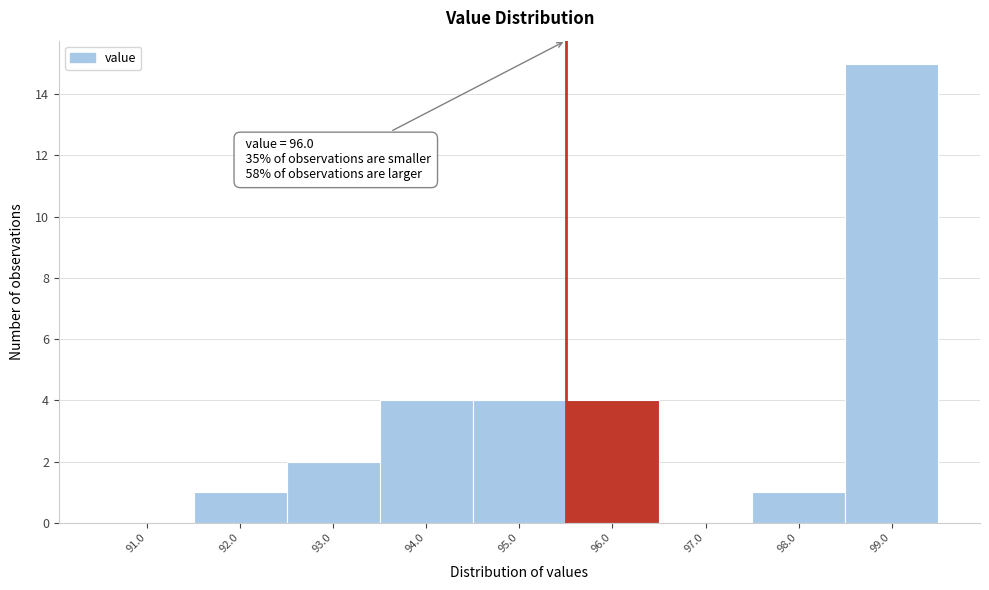

Reading right to left, transcribe all the data shown in this chart.

99.0=15	98.0=1	97.0=0	96.0=4	95.0=4	94.0=4	93.0=2	92.0=1	91.0=0